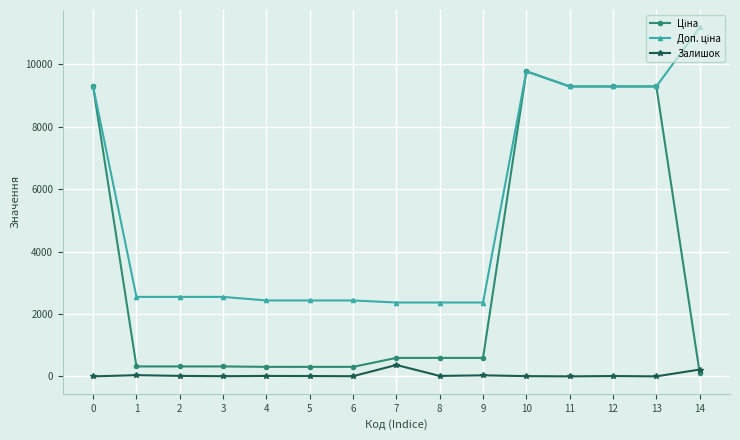

The value of Залишок at 11 is 0.0. True or false?

True